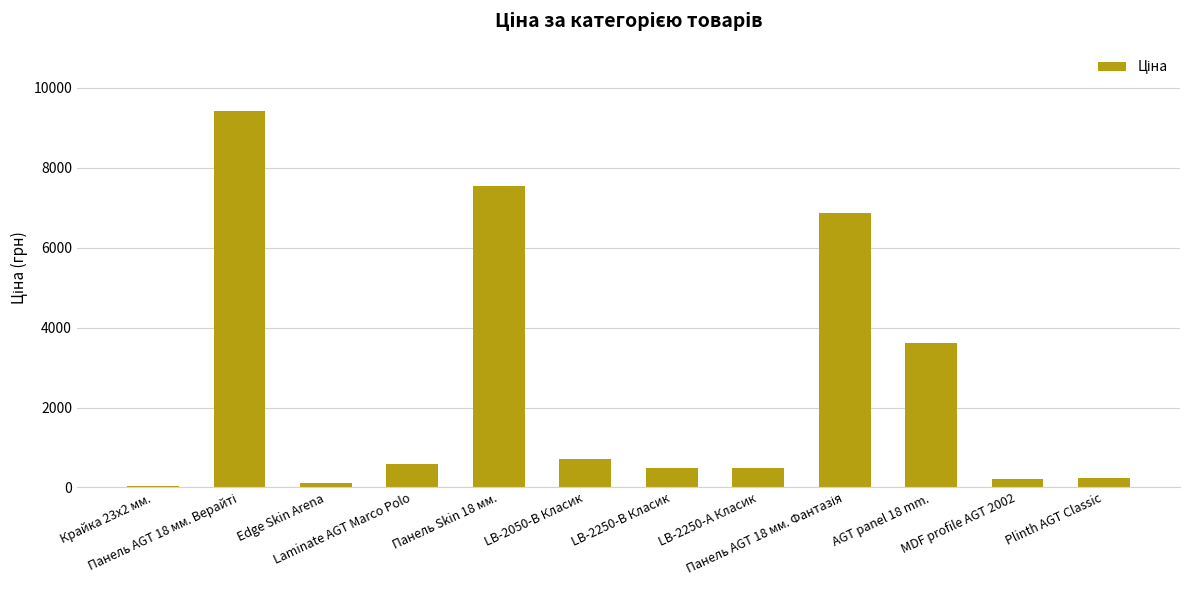

What is the greatest value displayed?

9416.9